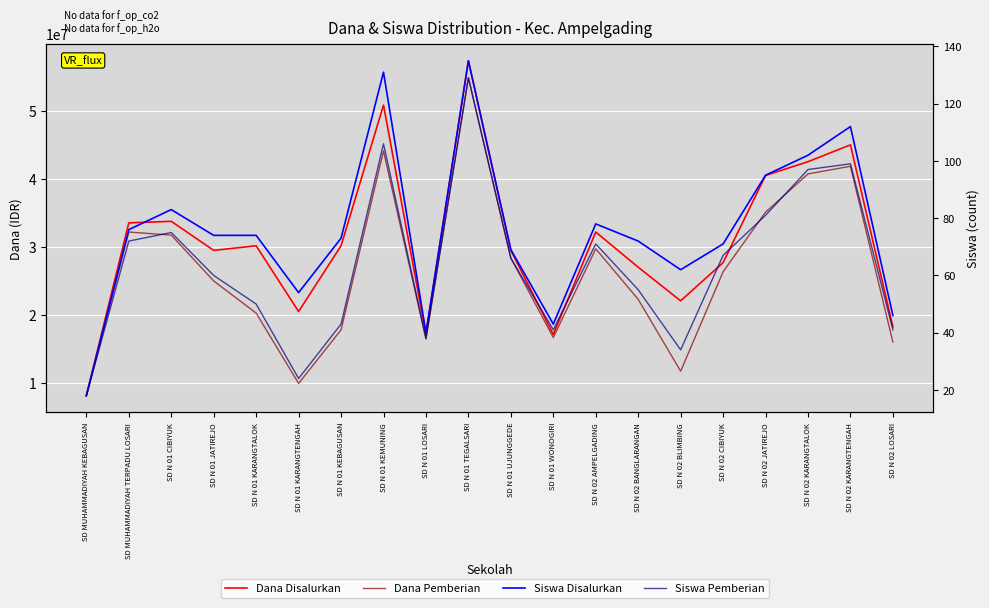

What are all the series names shown in the legend?

Dana Disalurkan, Dana Pemberian, Siswa Disalurkan, Siswa Pemberian